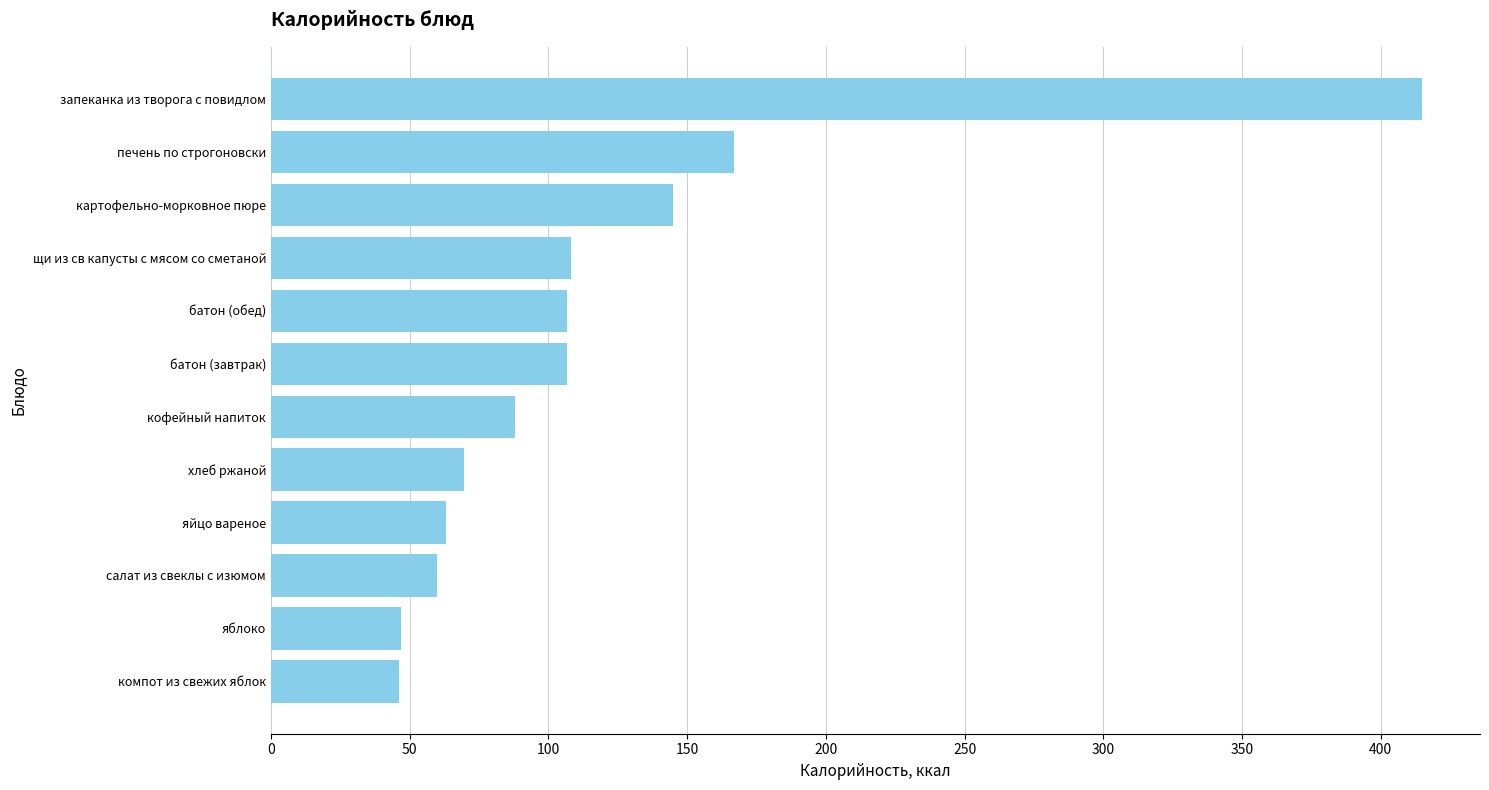

What is the maximum value shown in the chart?

415.0